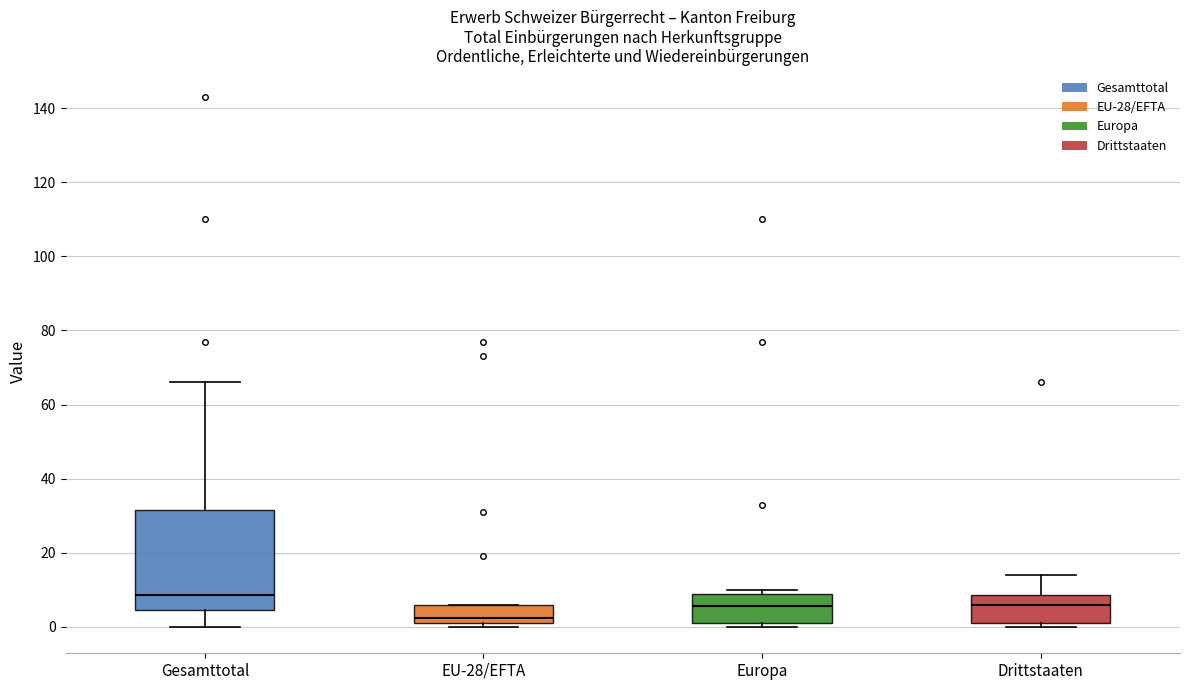

Reading left to right, transcribe this box plot: for each box, give where its median line is, the range the box spans, and where its two whiskers end, as read against the y-axis. The values are not printed on the chart, so give them approximately, as read against the axis.

Gesamttotal: median 8, box 4 to 32, whiskers 0 to 66
EU-28/EFTA: median 2 (just above the box's lower edge), box 2 to 6, whiskers 0 to 6
Europa: median 6, box 2 to 8, whiskers 0 to 10
Drittstaaten: median 6, box 2 to 8, whiskers 0 to 14